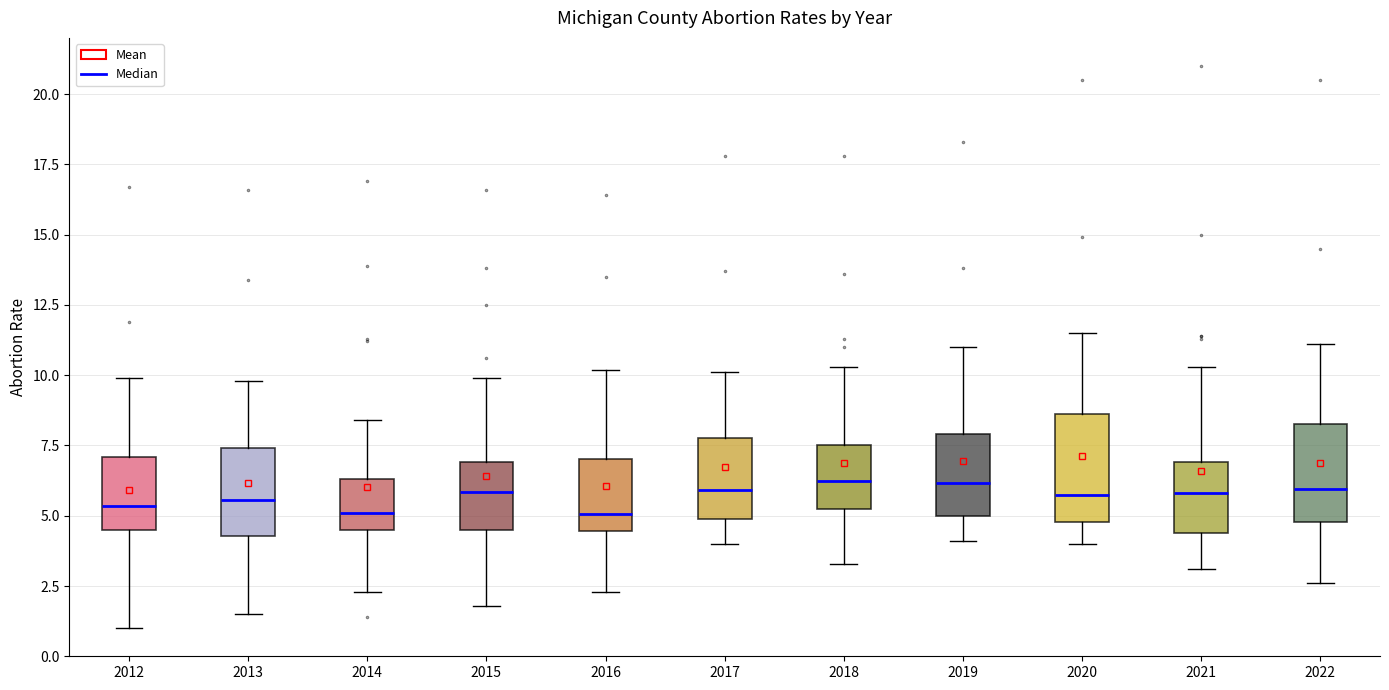

Reading left to right, read every box against the y-axis: the position of its median line, the range the box covers, and the ends of its whiskers. The values are not printed on the chart, so give them approximately, as read against the axis.

2012: median 5.5, box 4.5 to 7.0, whiskers 1.0 to 10.0
2013: median 5.5, box 4.5 to 7.5, whiskers 1.5 to 10.0
2014: median 5.0, box 4.5 to 6.5, whiskers 2.5 to 8.5
2015: median 6.0, box 4.5 to 7.0, whiskers 2.0 to 10.0
2016: median 5.0, box 4.5 to 7.0, whiskers 2.5 to 10.0
2017: median 6.0, box 5.0 to 8.0, whiskers 4.0 to 10.0
2018: median 6.5, box 5.0 to 7.5, whiskers 3.5 to 10.5
2019: median 6.0, box 5.0 to 8.0, whiskers 4.0 to 11.0
2020: median 6.0, box 5.0 to 8.5, whiskers 4.0 to 11.5
2021: median 6.0, box 4.5 to 7.0, whiskers 3.0 to 10.5
2022: median 6.0, box 5.0 to 8.5, whiskers 2.5 to 11.0